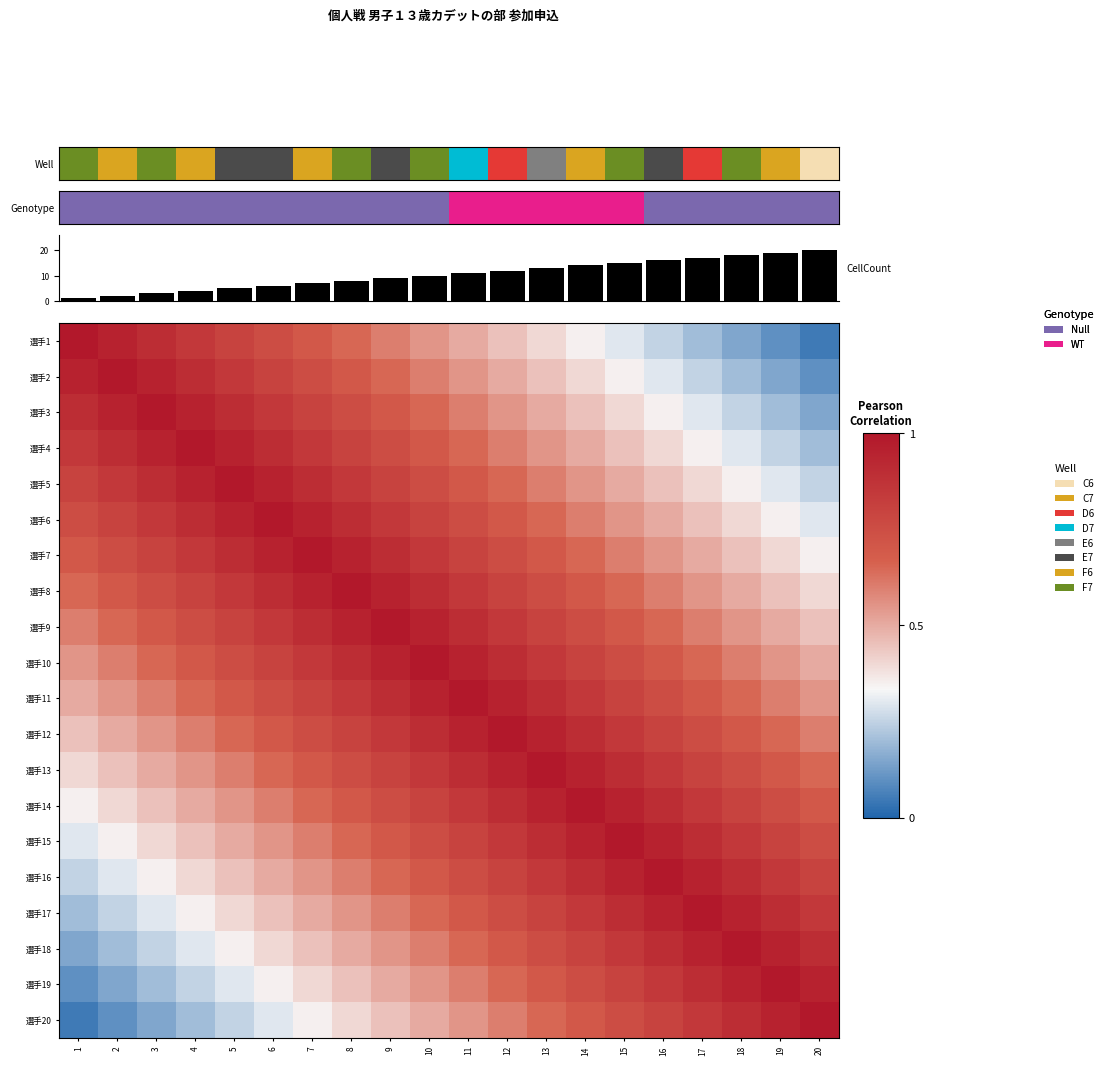

What is the sum of the 選手9 values at 9 and 5?

1.8